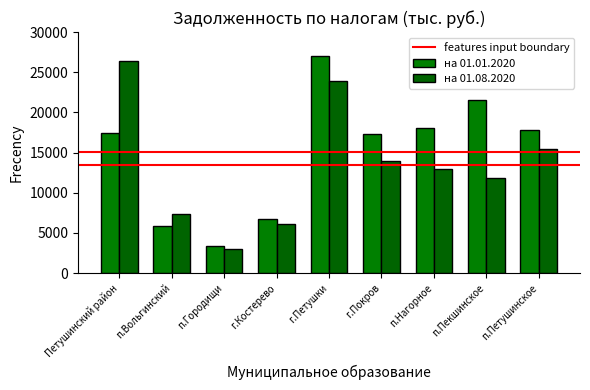

Read the на 01.01.2020 value at Петушинский район, to the nearest 100.

17400